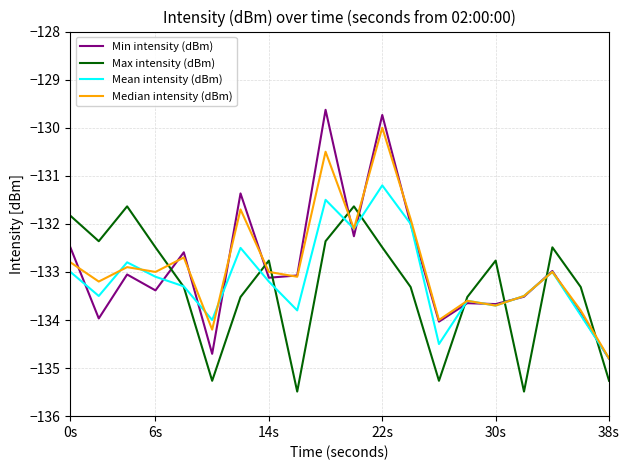

What is the maximum value for Max intensity (dBm)?

-131.6